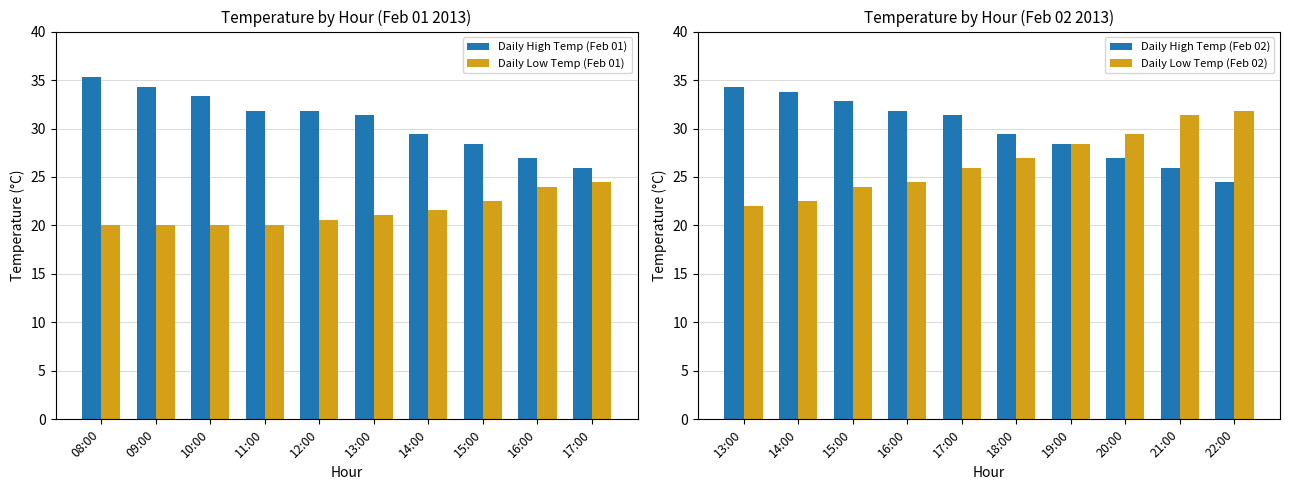

What is the sum of the Daily High Temp (Feb 01) values at 08:00 and 09:00?

69.6